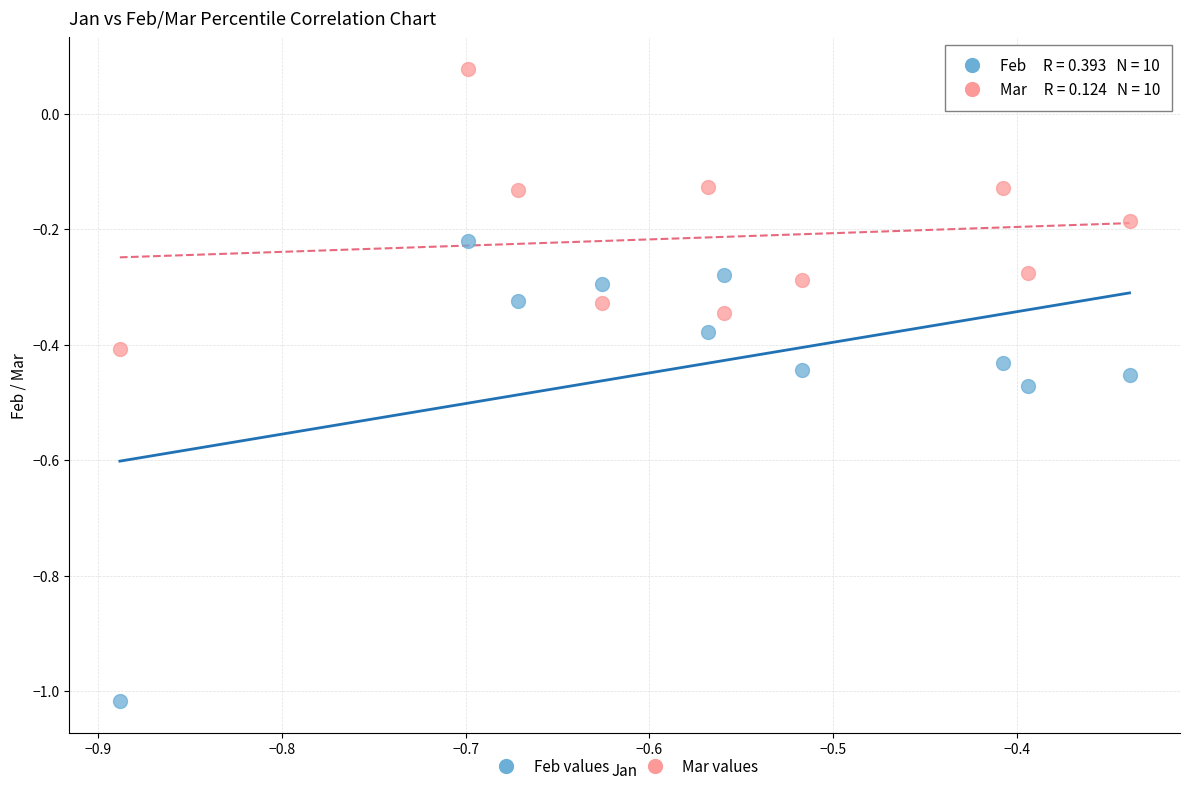

What are all the series names shown in the legend?

Feb values, Mar values